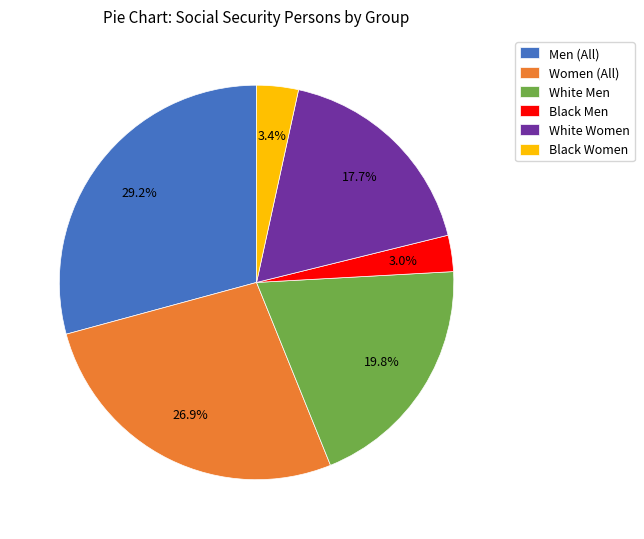

Is the sum of Women (All) and White Women greater than half?

No